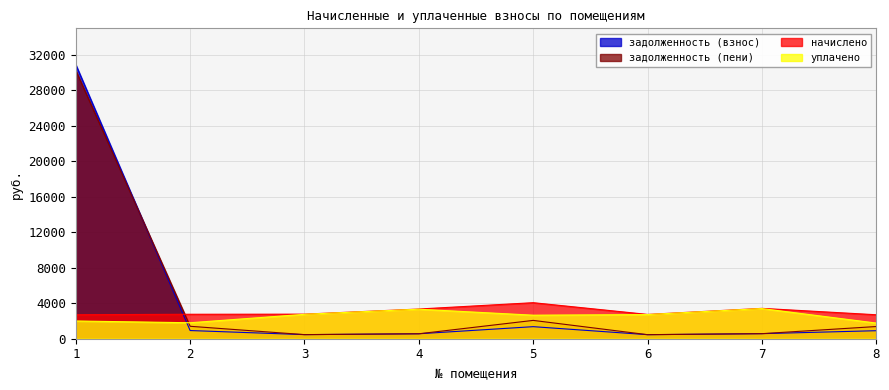

What is the value of the уплачено point at the 1st from the left?

2000.0